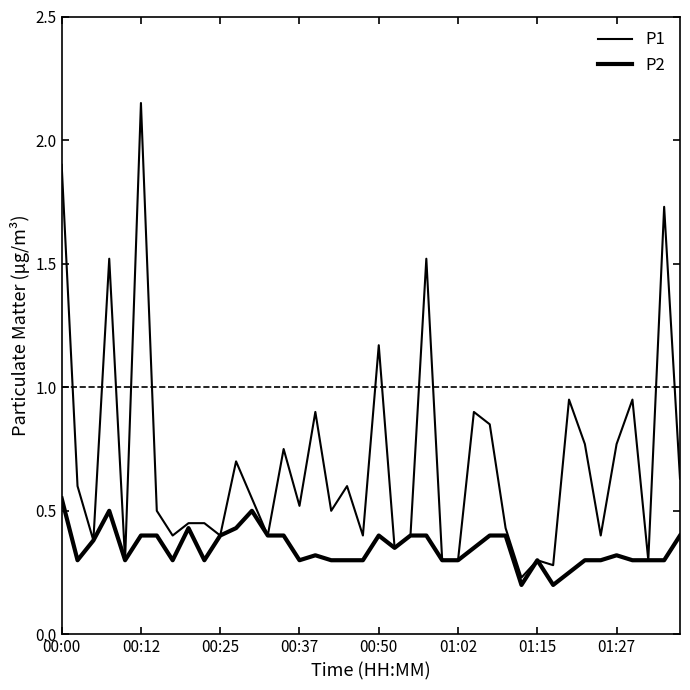

Does the chart display data point markers on the line(s)?

No